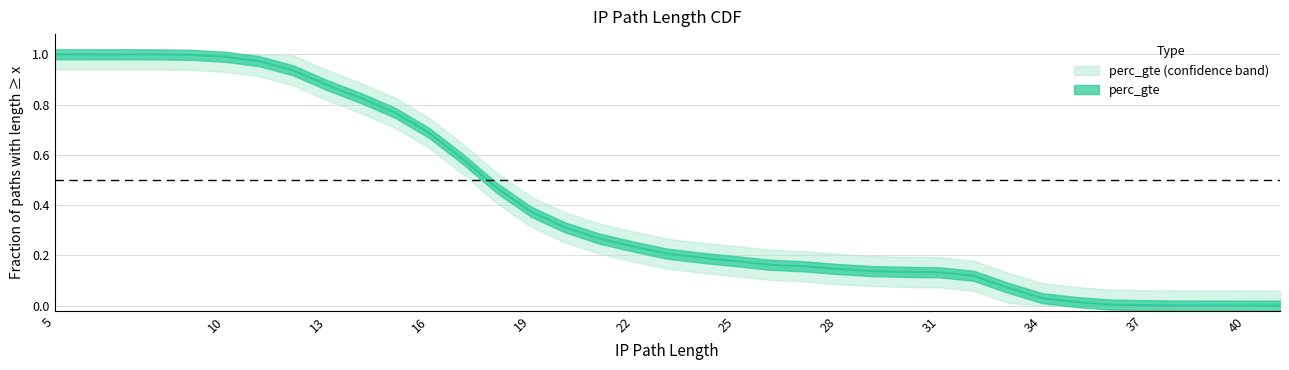

Is this an area chart (filled region under the line)?

No